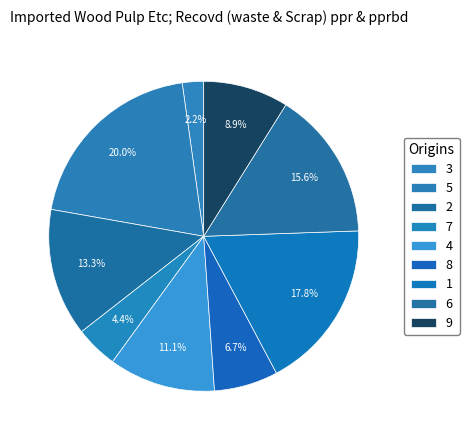

How many segments does this pie chart have?

9